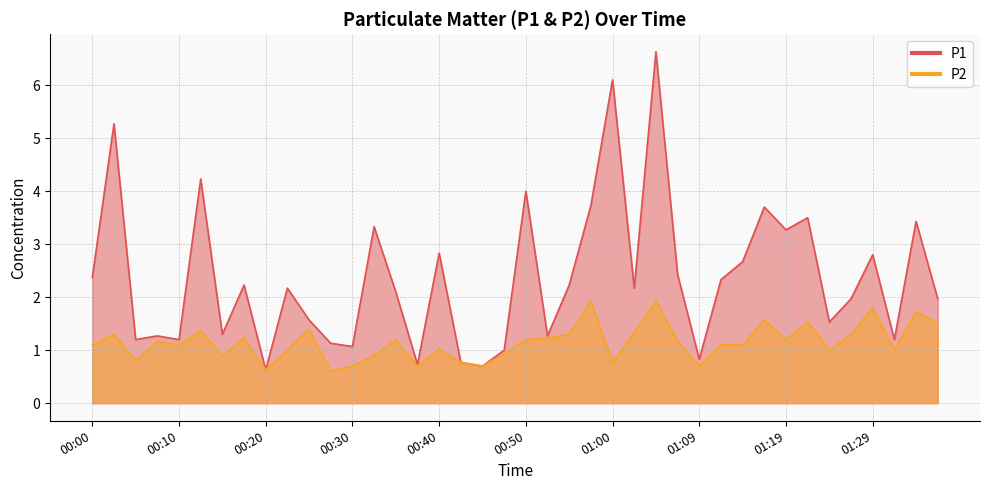

The value of P1 at 00:10 is 2.0. True or false?

False